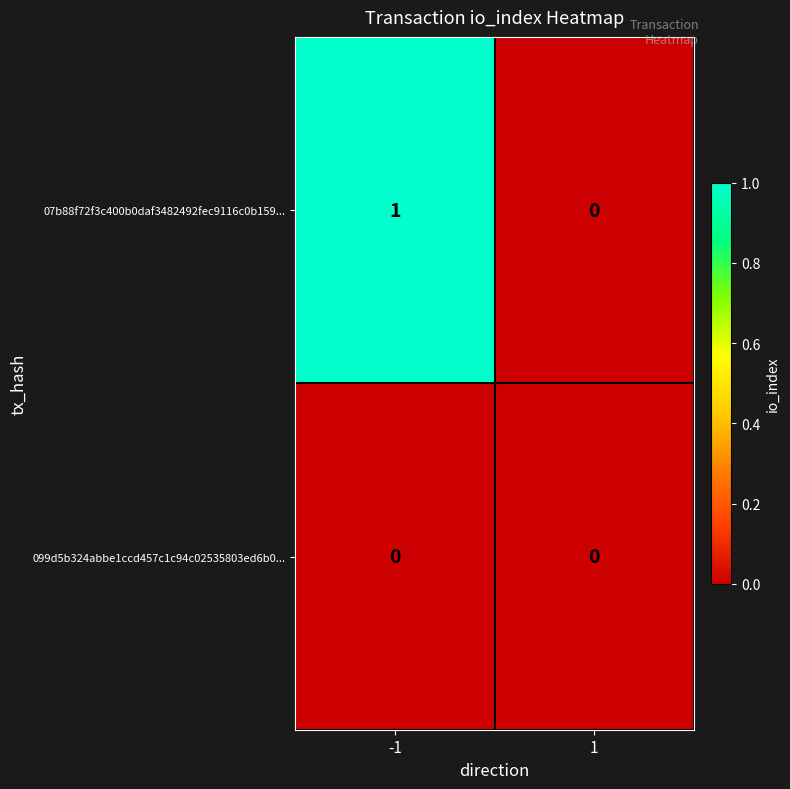

The 07b88f72f3c400b0daf3482492fec9116c0b159... series shows 0 at 1. True or false?

True